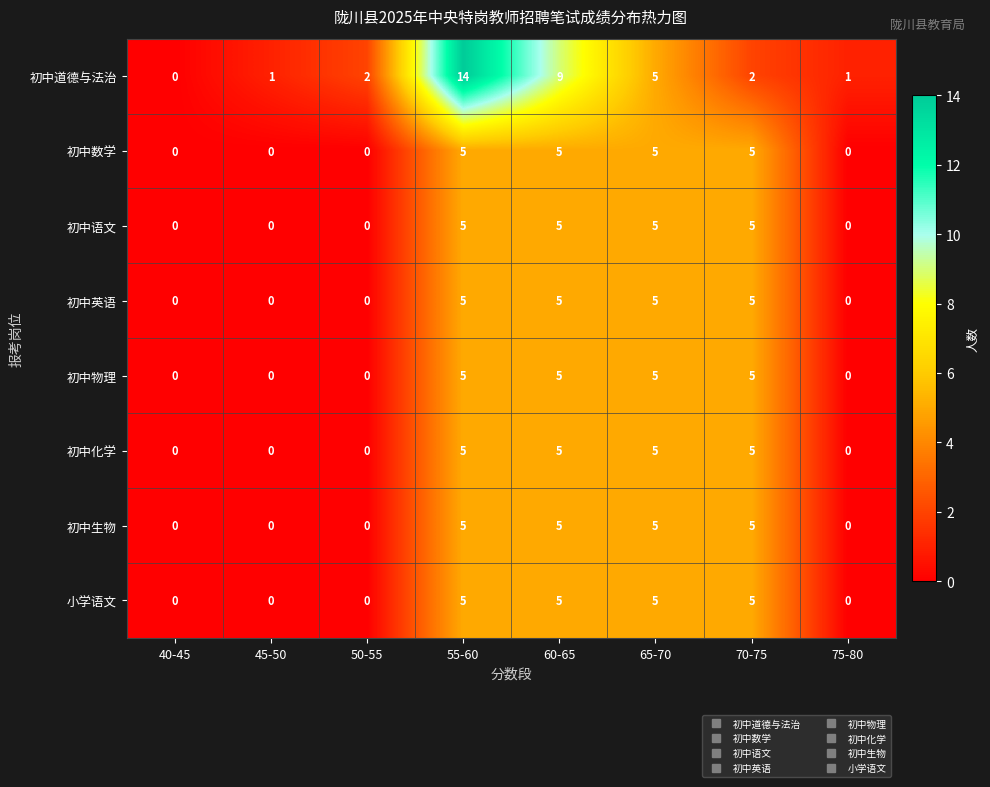

At which category is the sum across all series the highest?

55-60